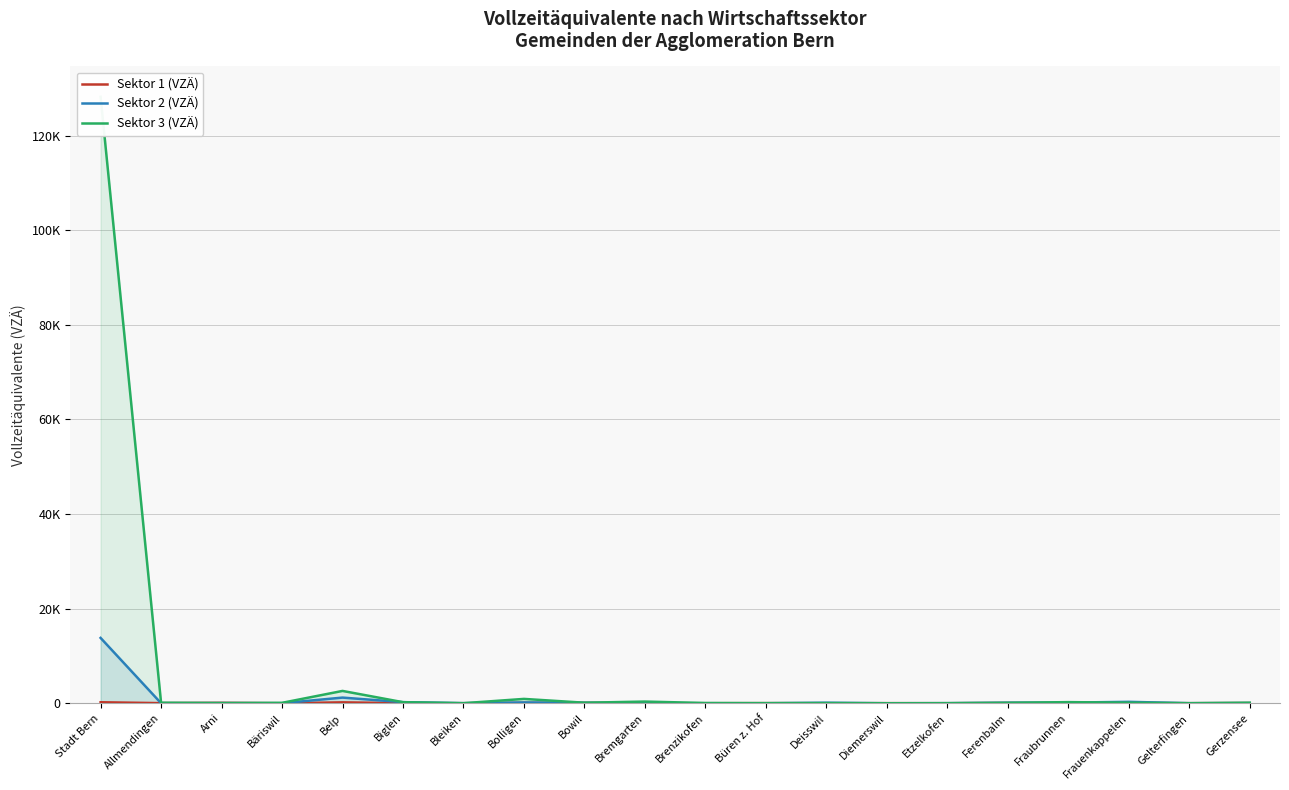

Does the chart have visible grid lines?

Yes